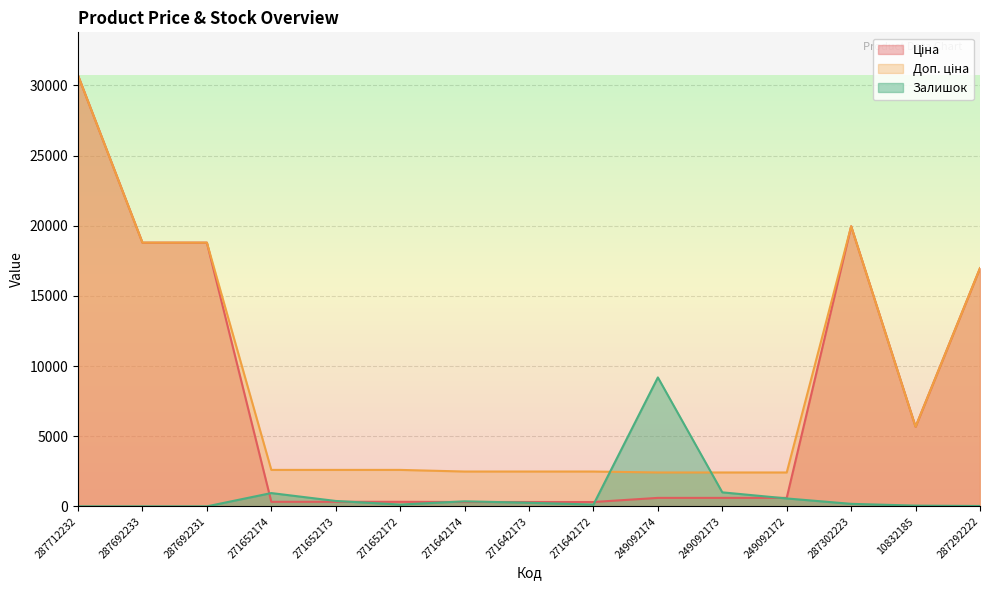

How many intersections are there between Залишок and Доп. ціна?

2